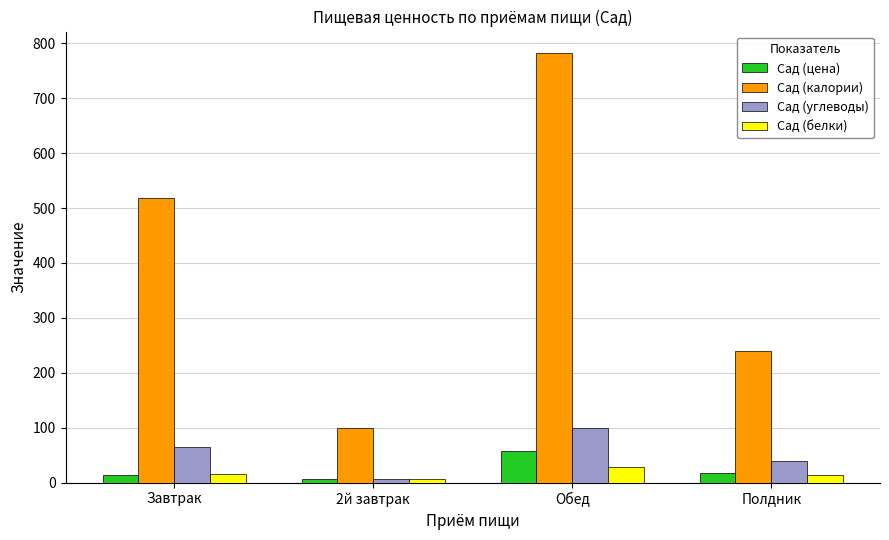

List the series in order of their peak value, lowest first.

Сад (белки), Сад (цена), Сад (углеводы), Сад (калории)